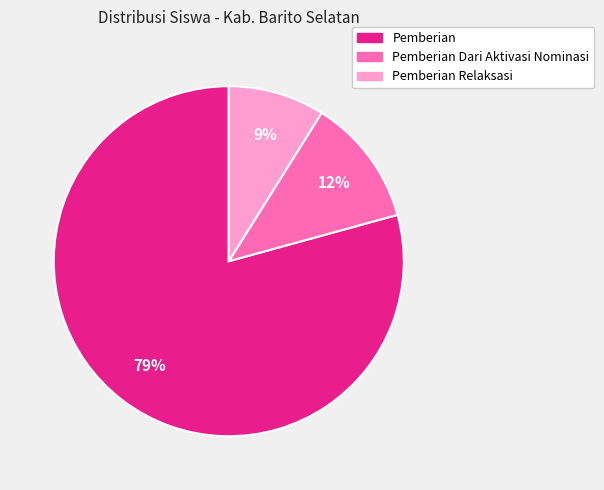

How many segments does this pie chart have?

3